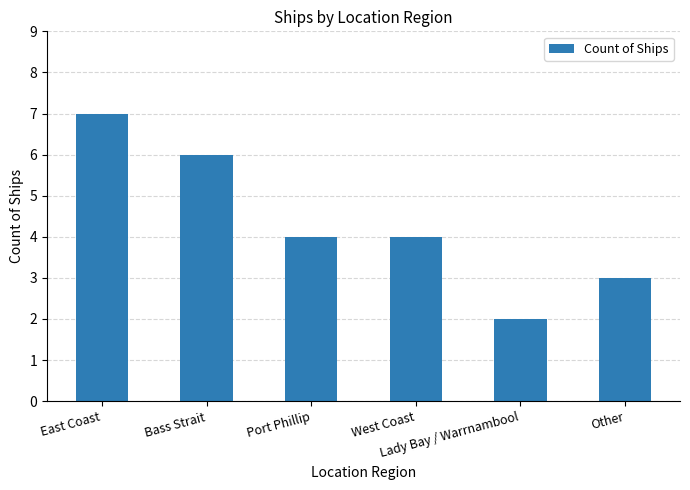

What is the average value?

4